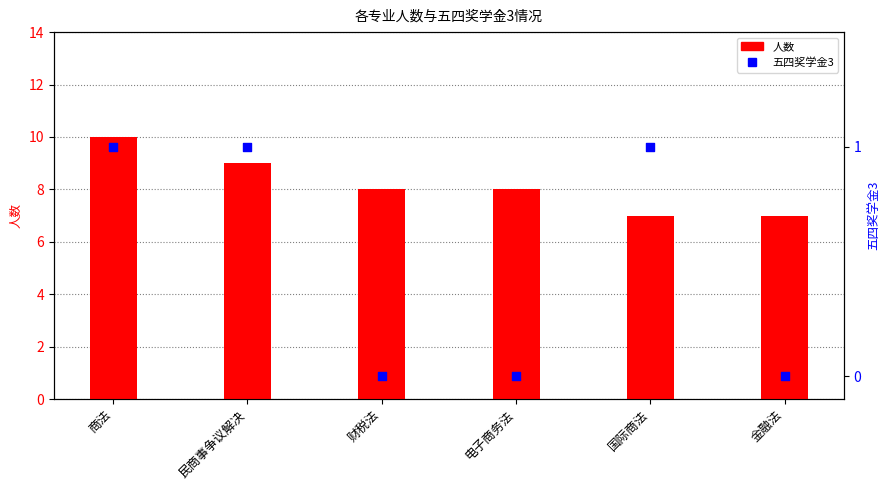

At how many categories does at least one series exceed 2?

6